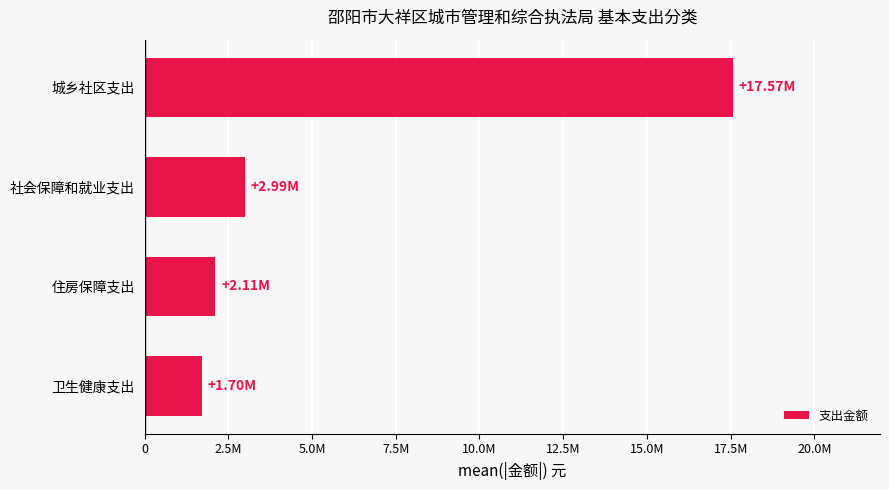

Are the bars horizontal?

Yes